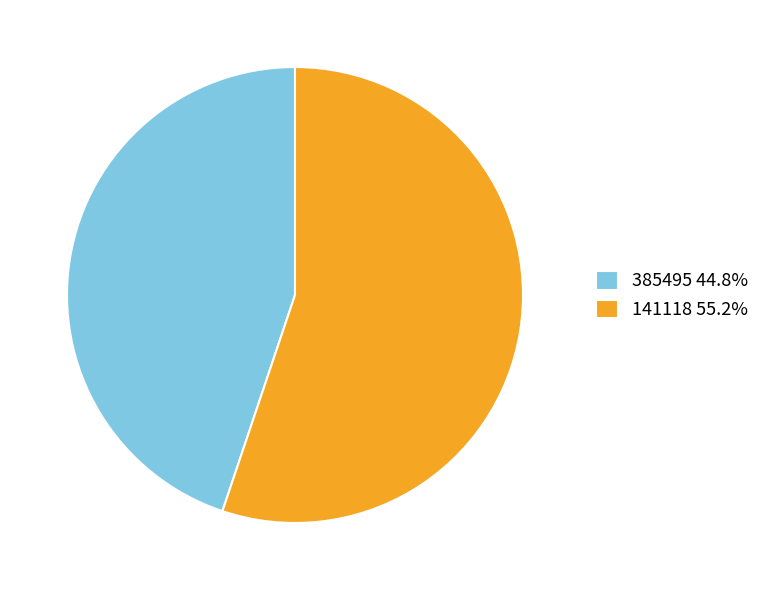

Combined, do 141118 55.2% and 385495 44.8% account for over 50%?

Yes